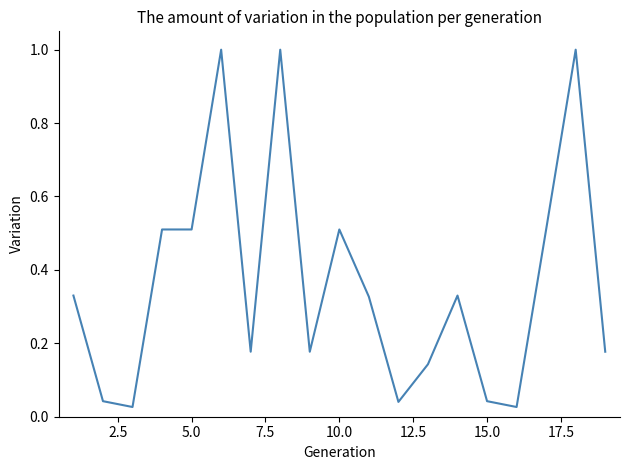

What is the greatest value displayed?

1.0